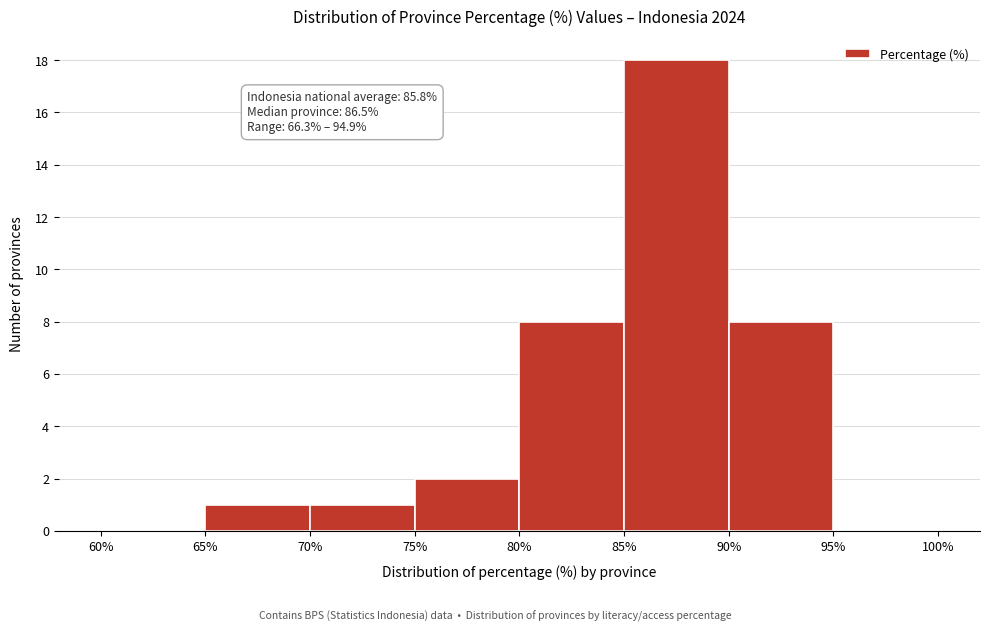

Which range on the x-axis has the tallest bar?

85% to 90%